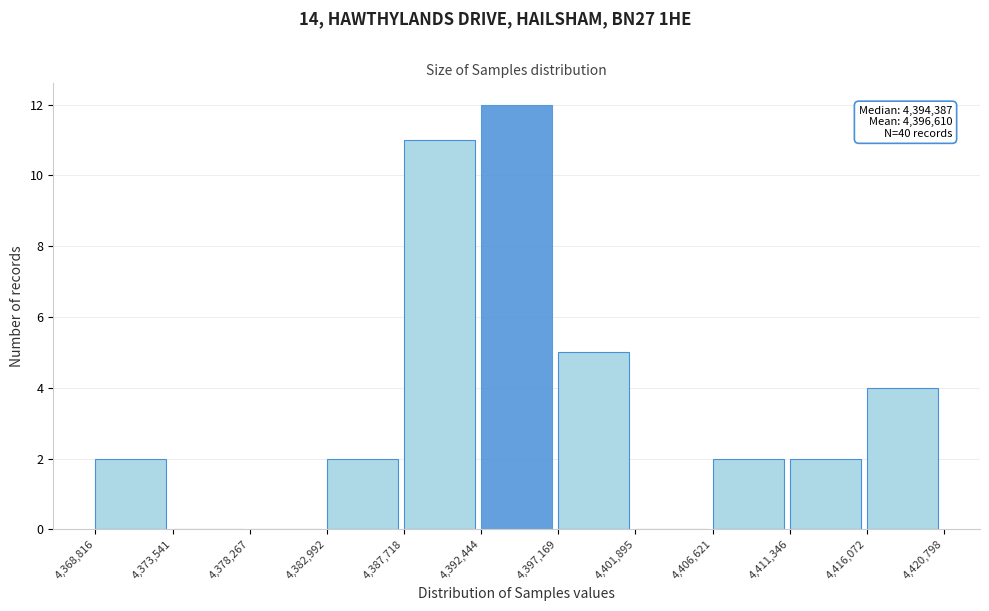

Over which range of the x-axis is the bar tallest?

4,392,444 to 4,397,169